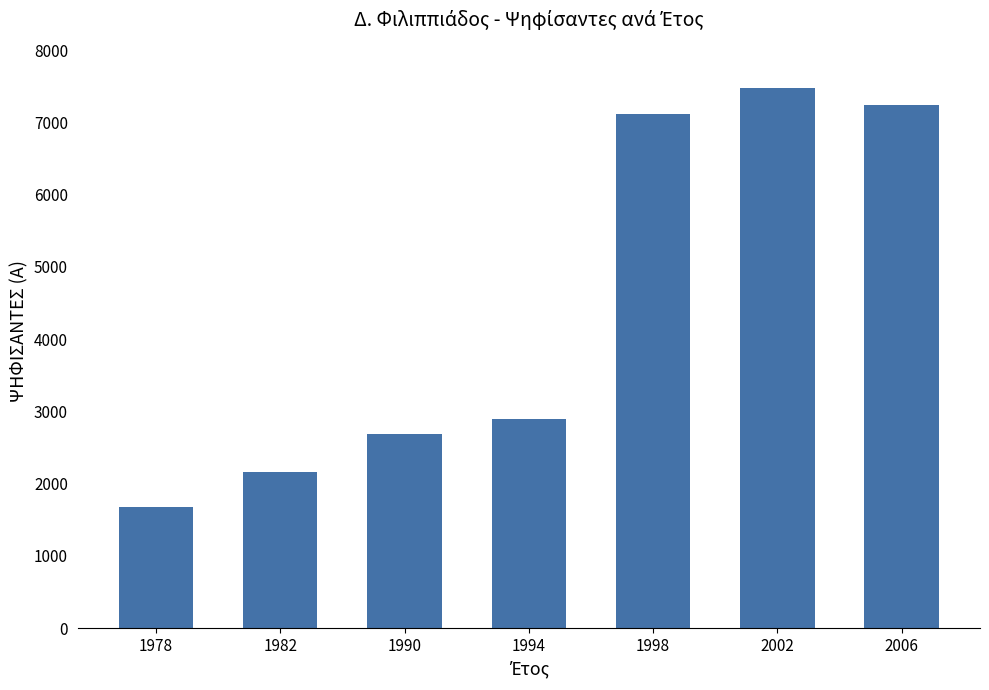

List the labels in order of value, largest first.

2002, 2006, 1998, 1994, 1990, 1982, 1978